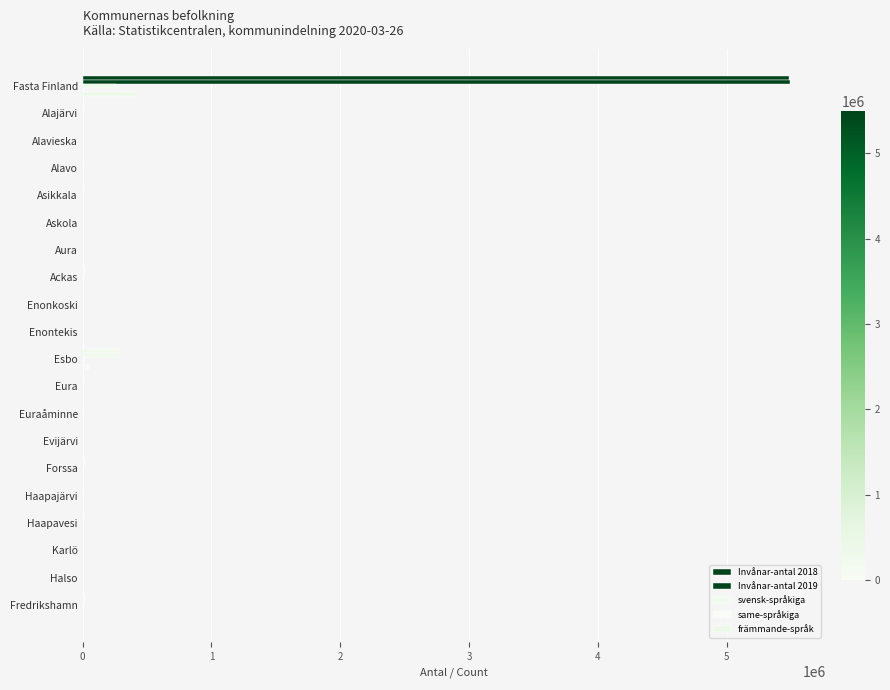

How many distinct data groups are displayed?

5